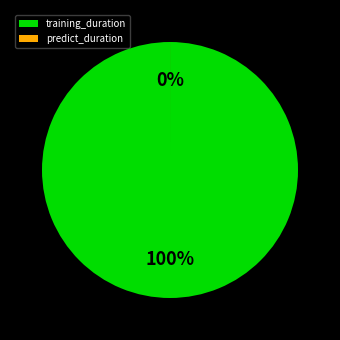

What is the total percentage of predict_duration and training_duration?

100.0%